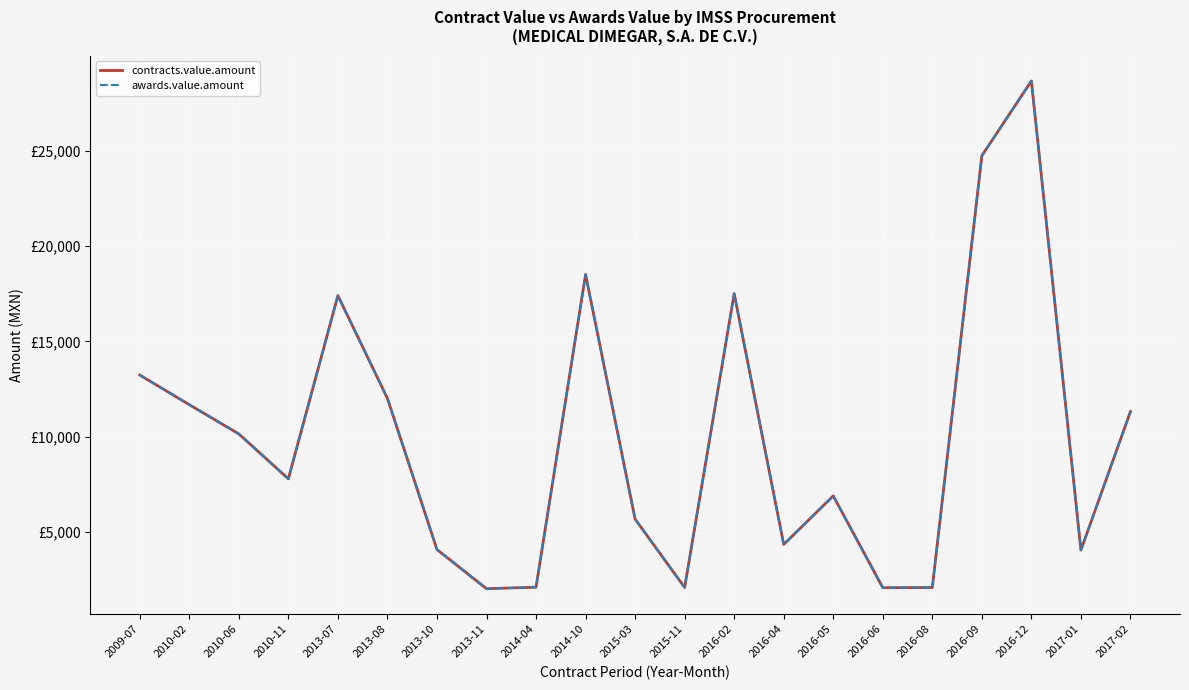

Which has a higher value, 2015-11 or 2016-08?

2015-11